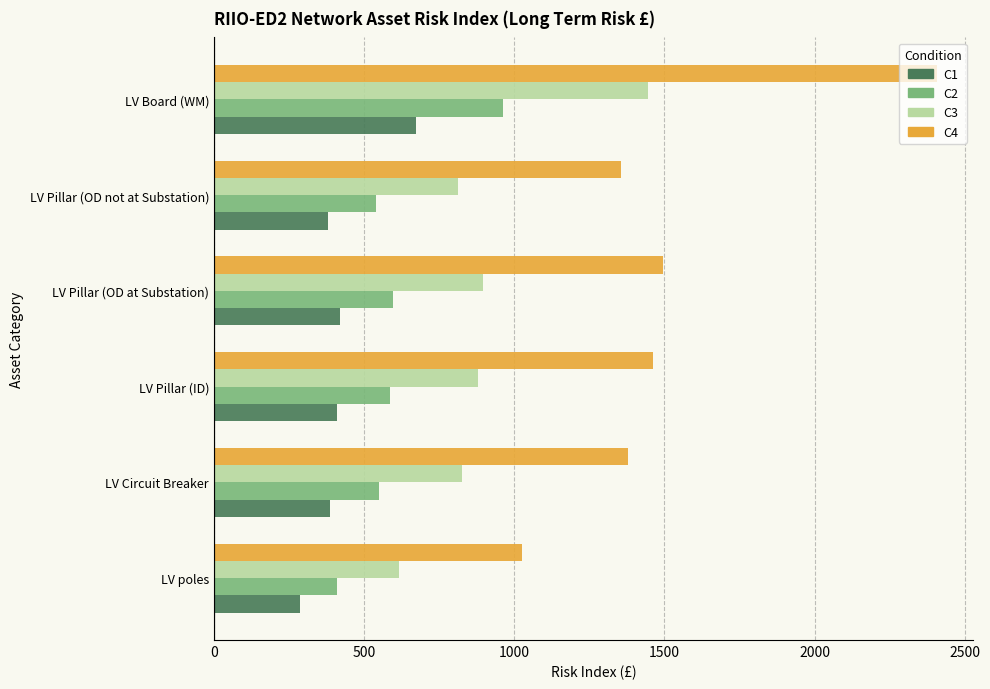

Which category has the highest value across all series?

LV Board (WM)